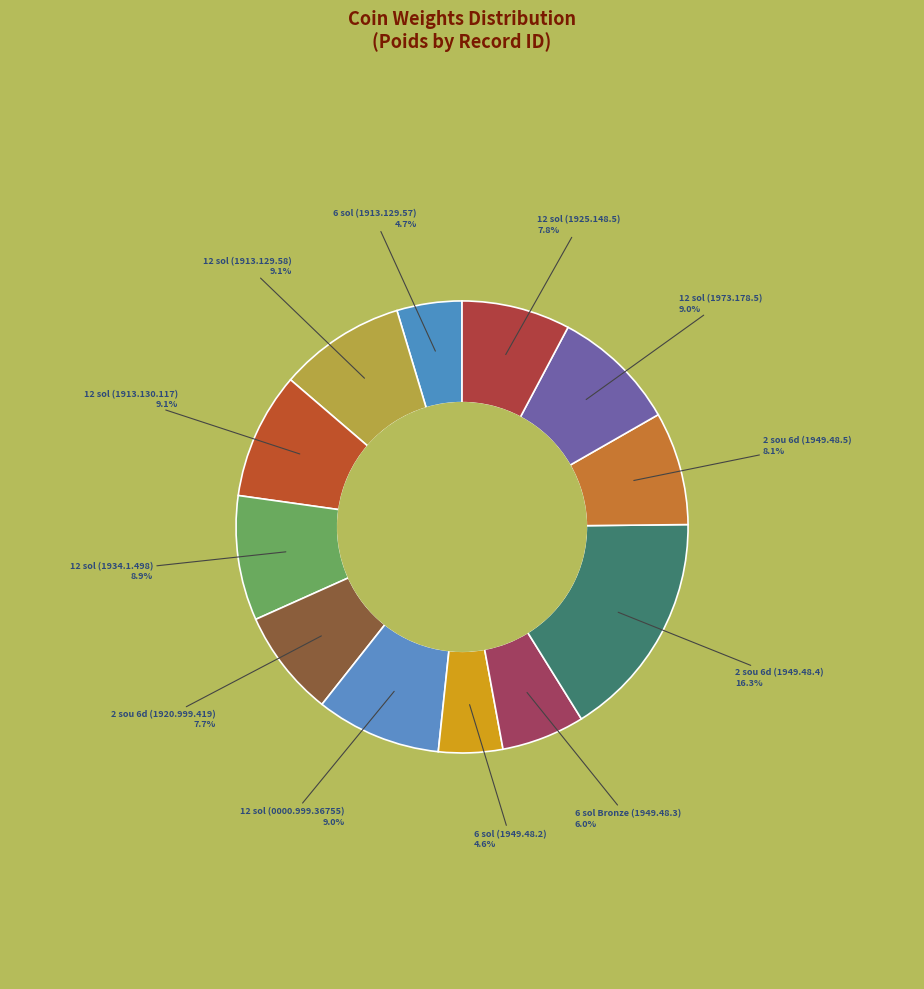

How many slices are in this pie chart?

12